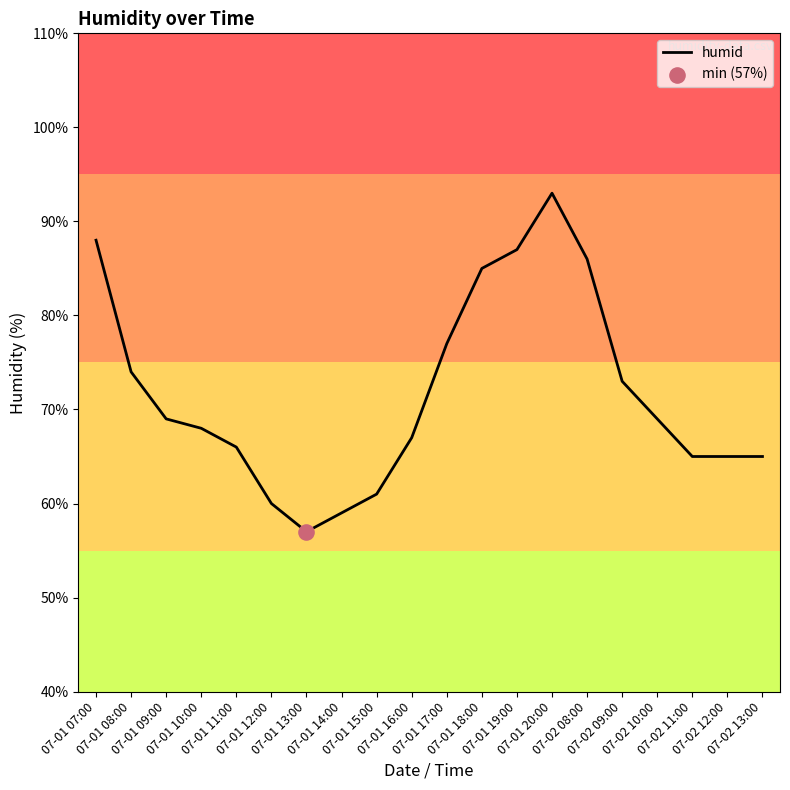

What is the change in value from 07-02 08:00 to 07-02 09:00?

-13